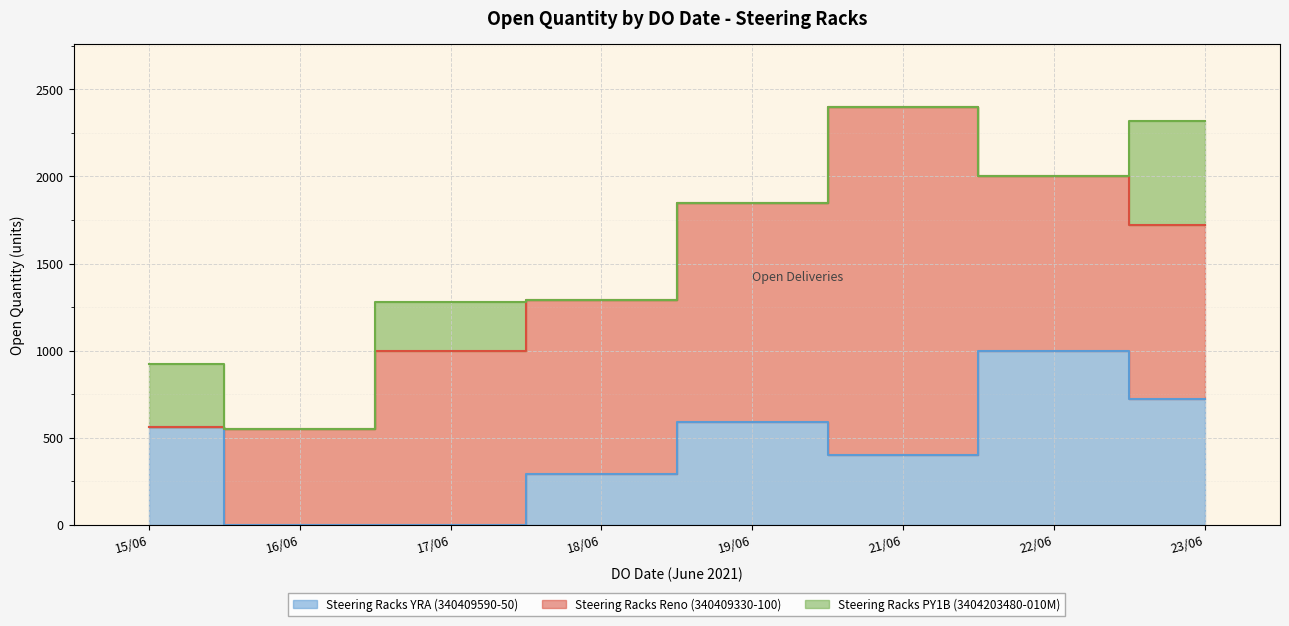

How many intersections are there between Steering Racks Reno (340409330-100) and Steering Racks PY1B (3404203480-010M)?

1